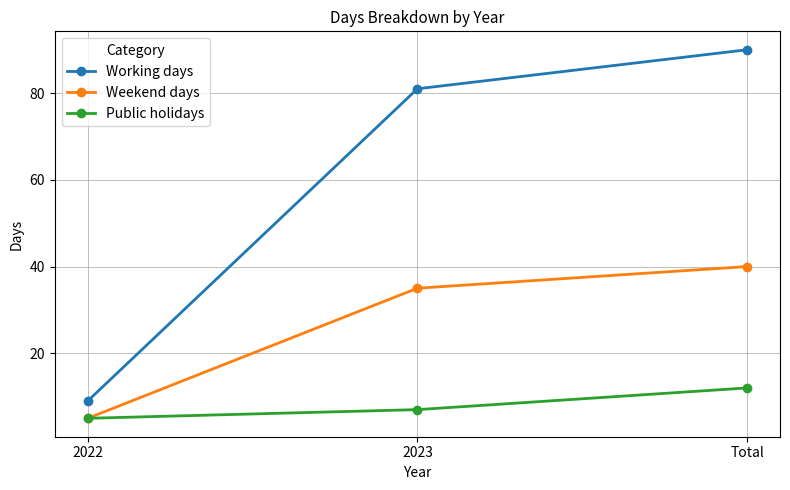

Which series has the widest spread of values?

Working days